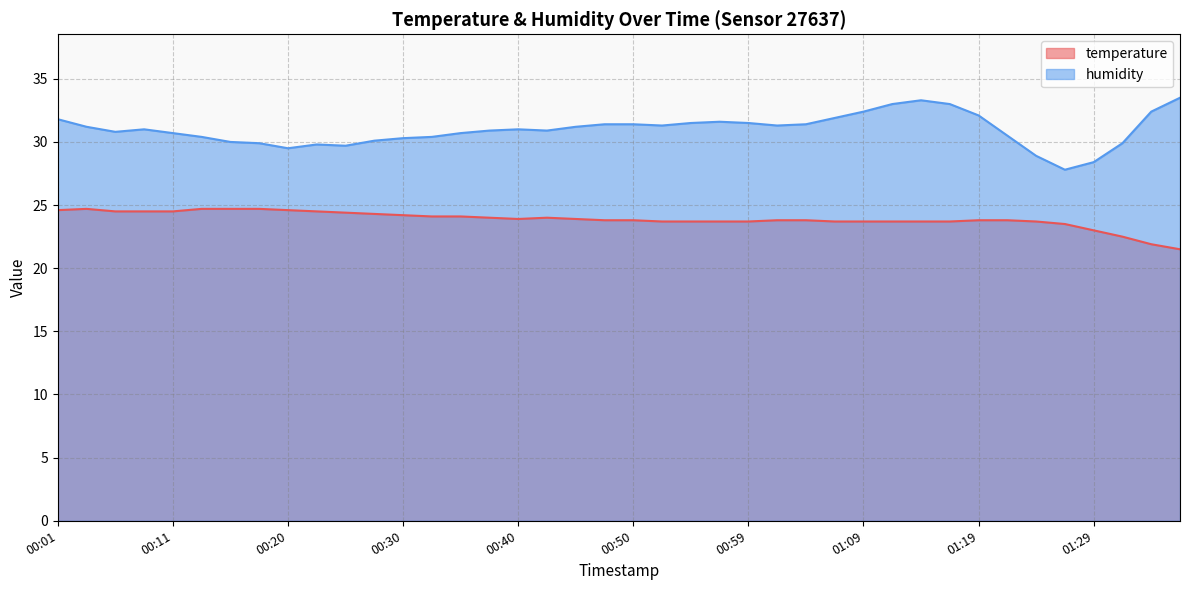

What is the label of the 1st point from the right?

01:36